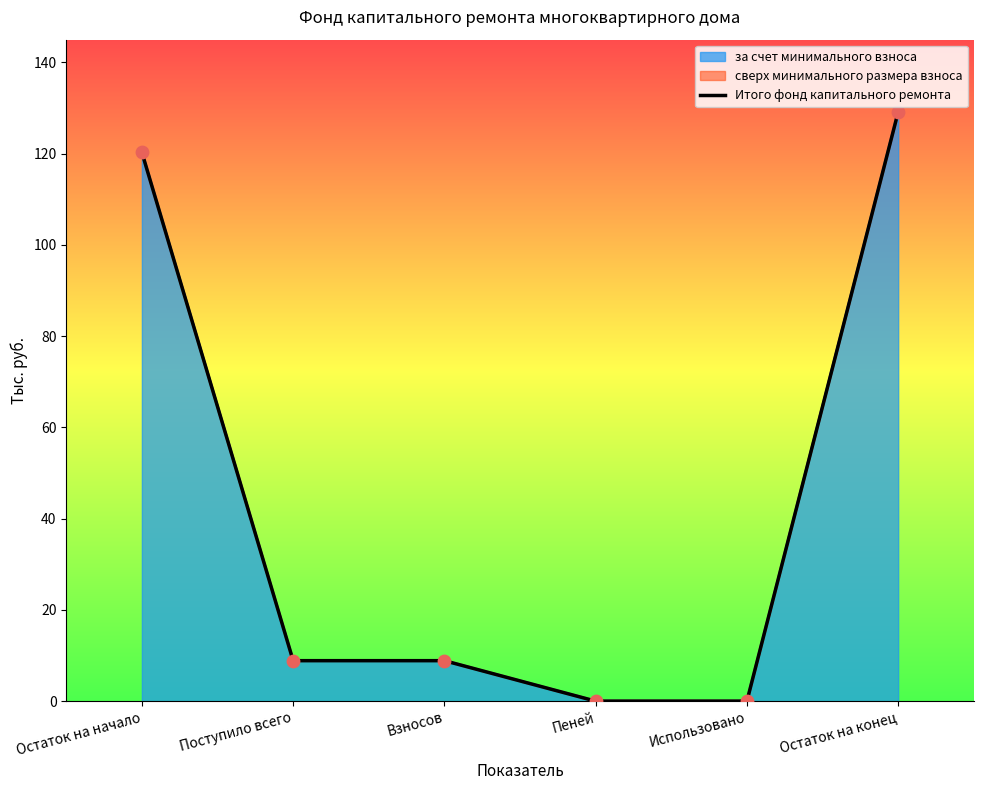

Which has a higher value, Использовано or Взносов?

Взносов